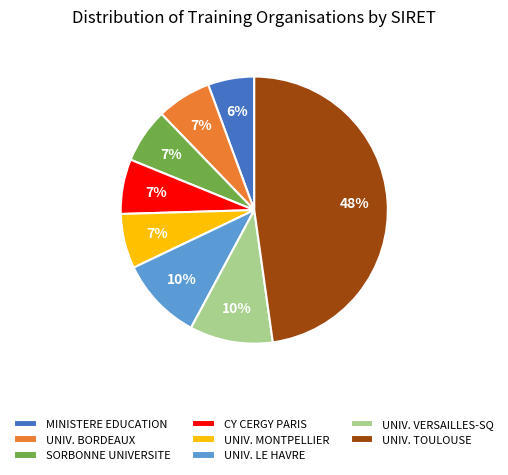

Is UNIV. BORDEAUX the majority of the pie?

No